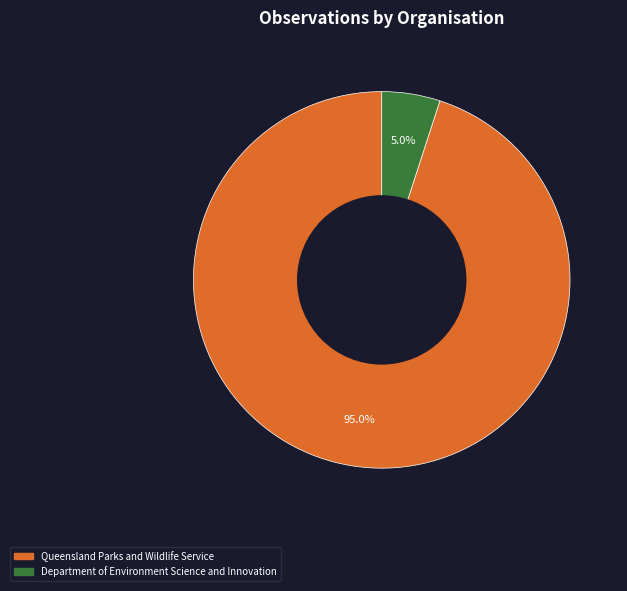

Does any single category account for the majority?

Yes